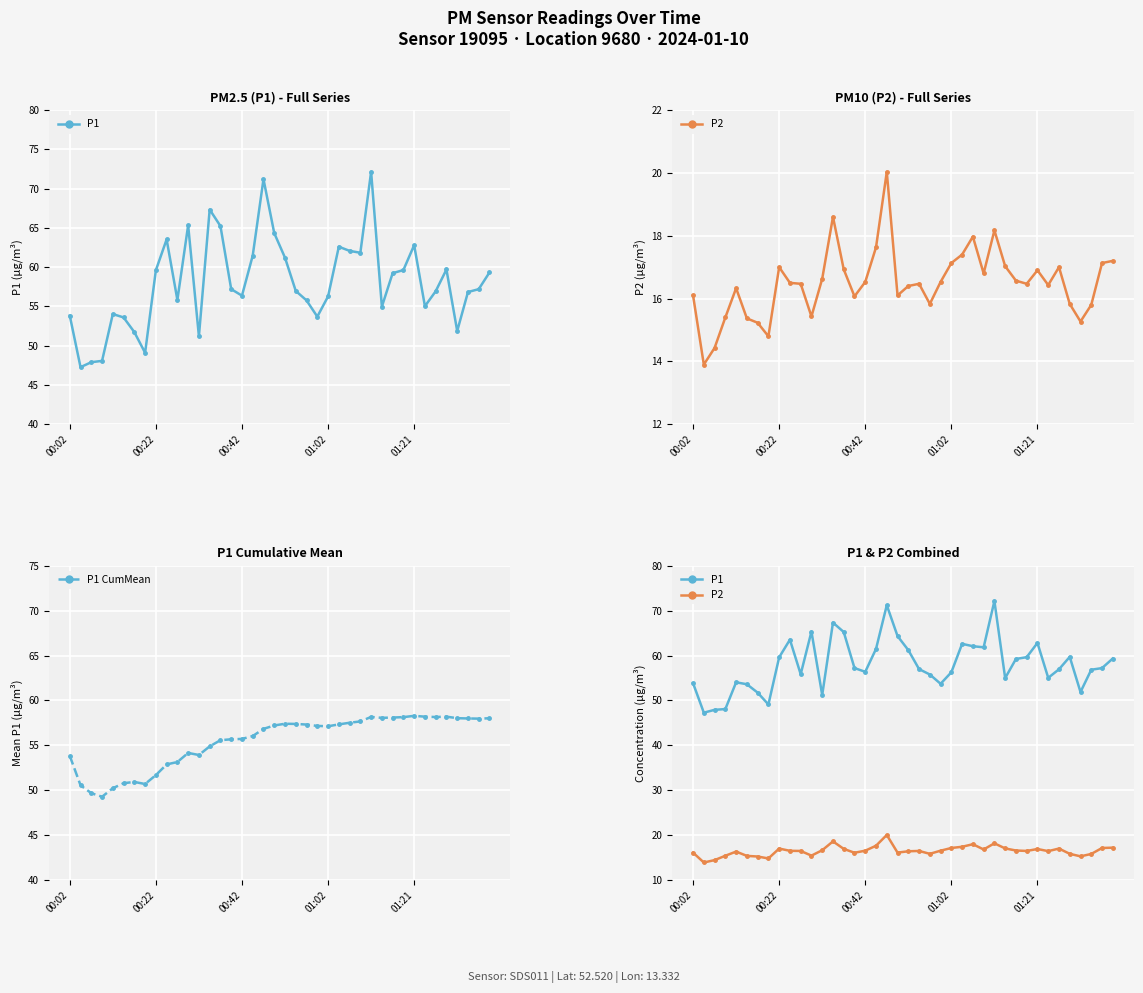

What is the sum of the P1 values at 9 and 00:02?

117.4